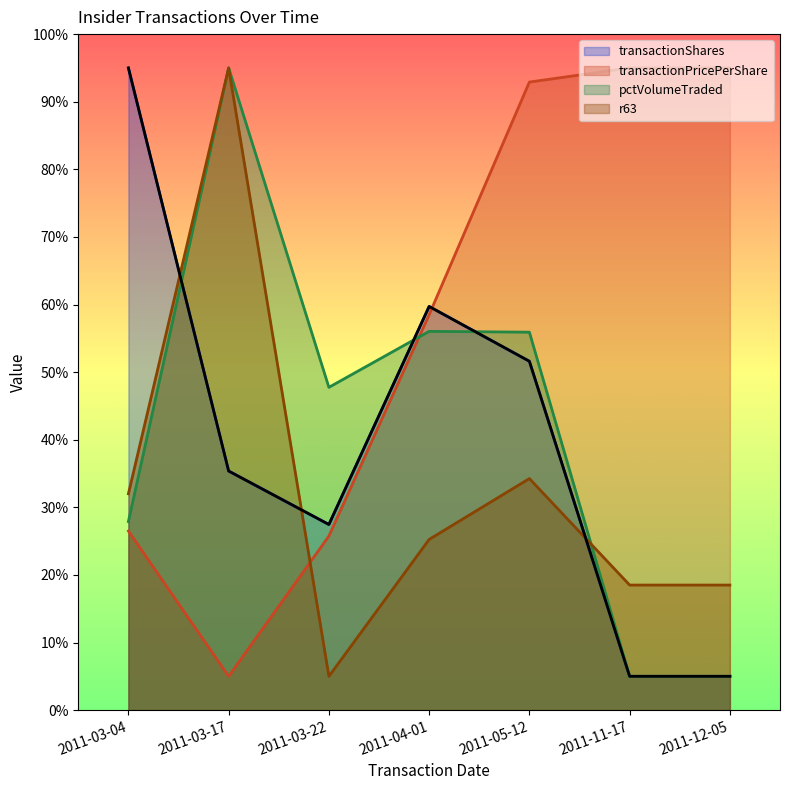

Where does the r63 series first go above 25?

2011-03-04